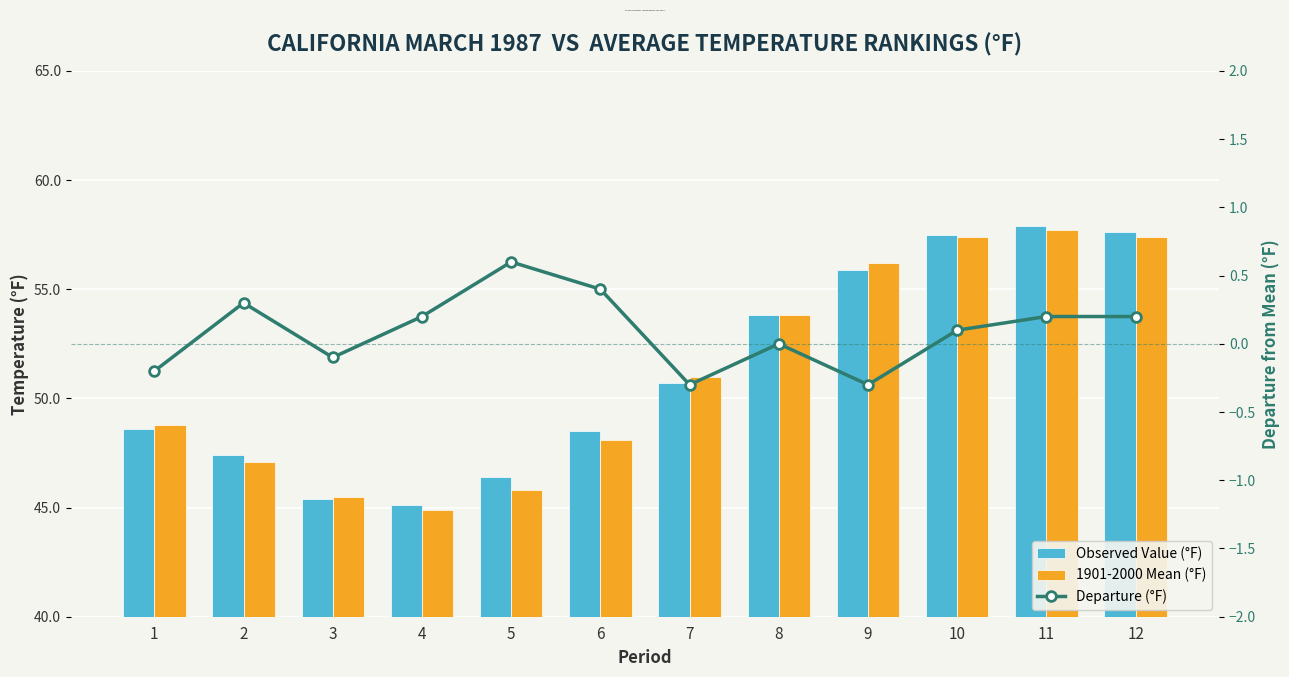

Read the Departure (°F) value at 10.

0.1